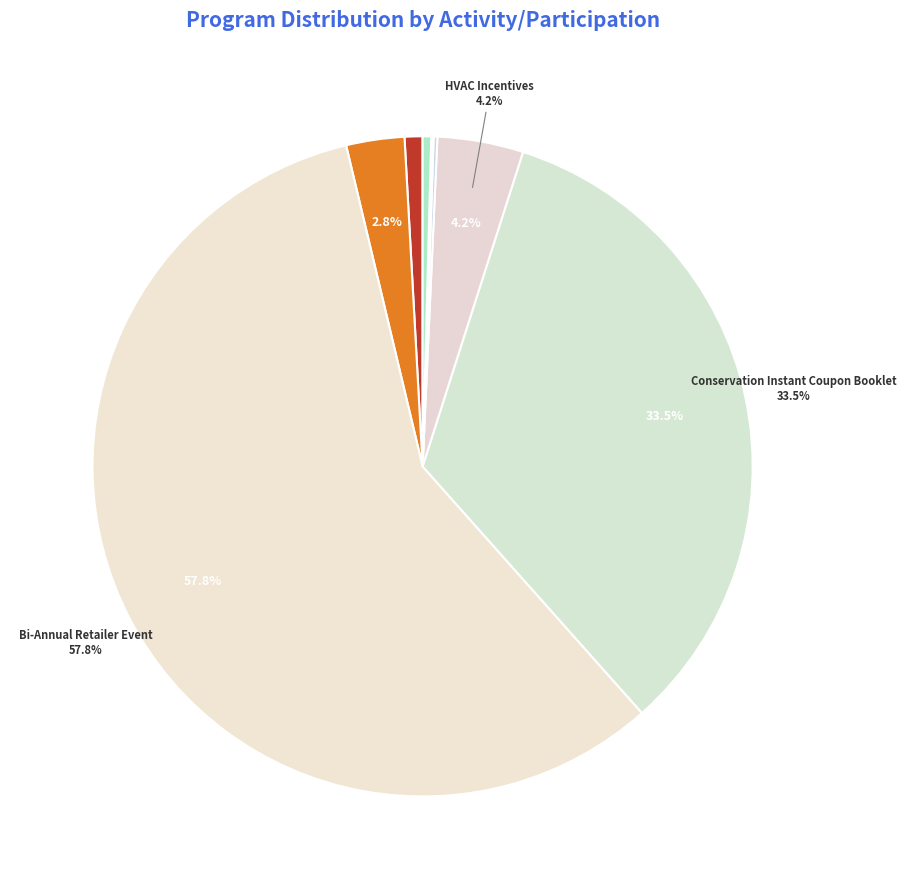

Which category has the smallest portion of the pie?

High Performance New Construction